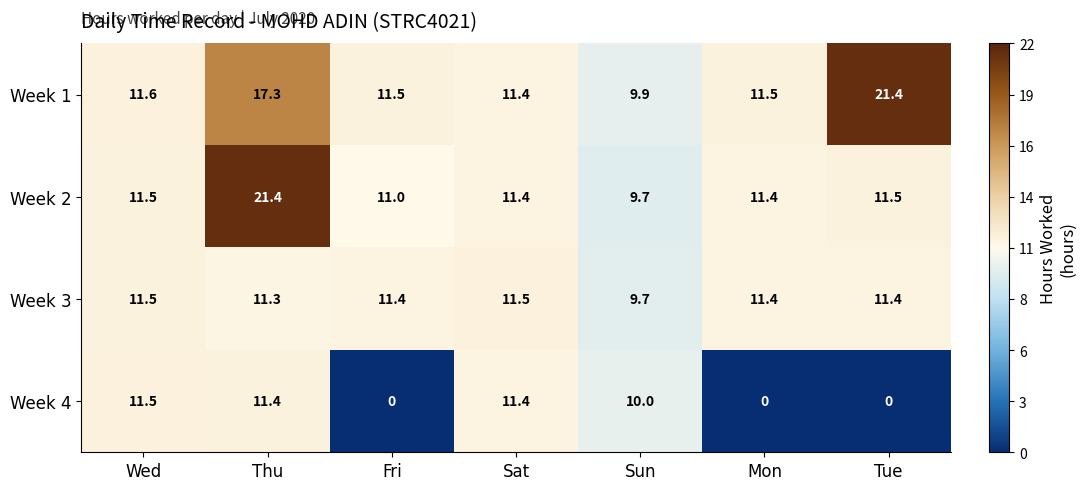

Where does the Week 2 series first go above 11?

Wed